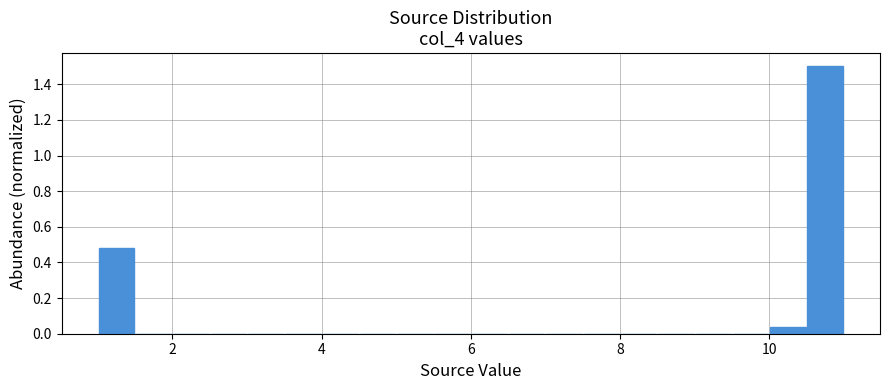

Around what value on the x-axis is the tallest bar? Give the approximate position of its centre, as read against the axis.

10.8